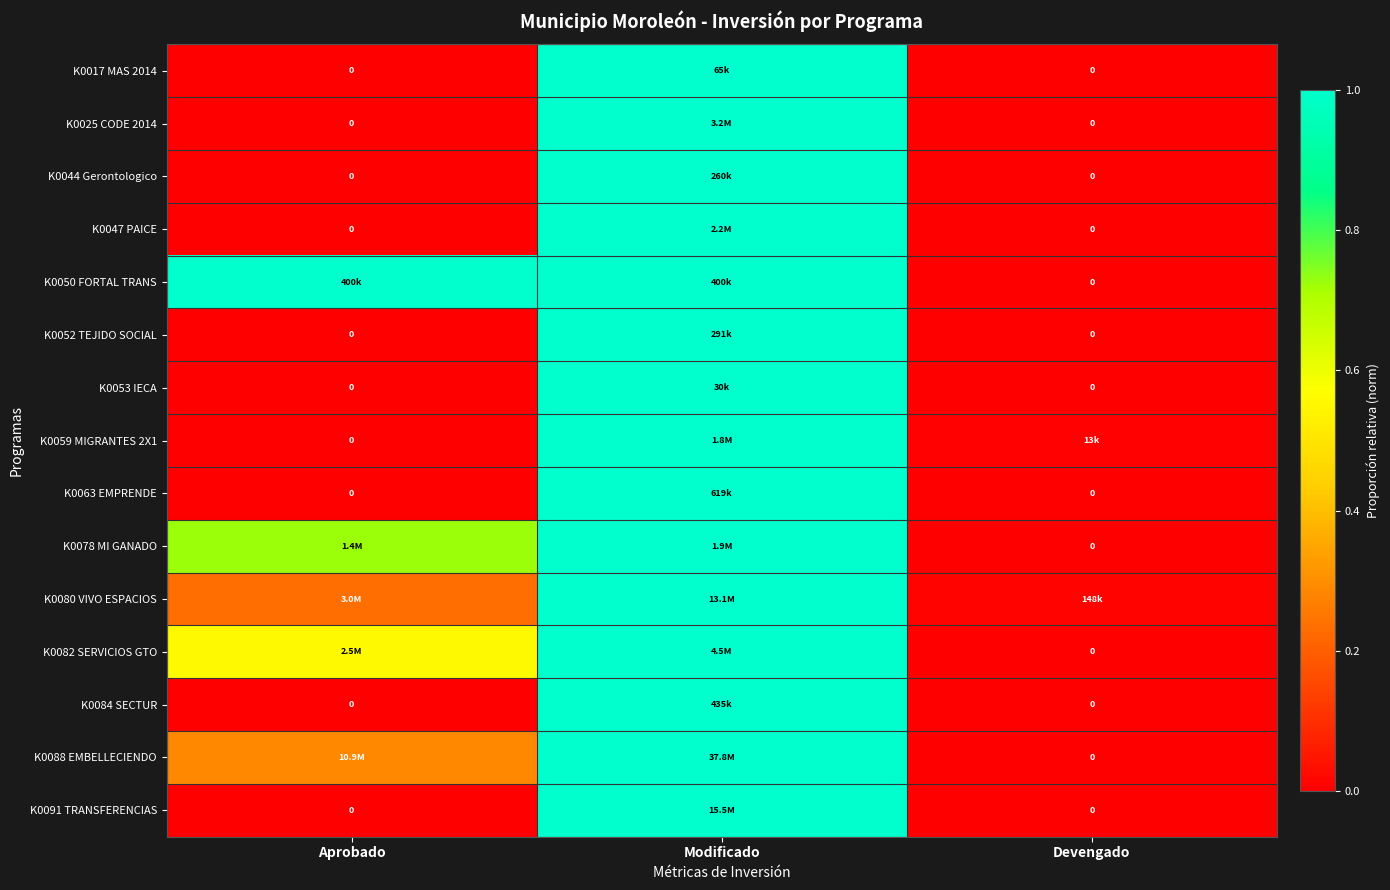

What is the sum of all K0050 FORTAL TRANS values?

2.0